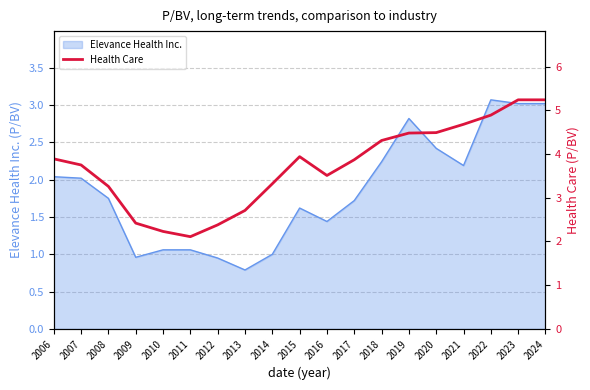

True or false: Elevance Health Inc. has a value of 2.2 at 2021.

True